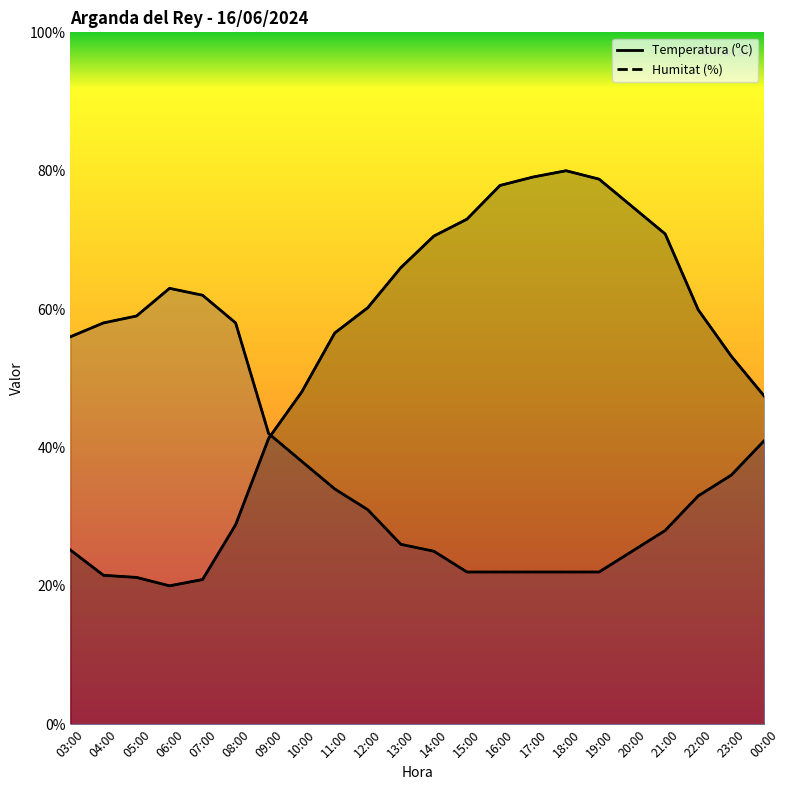

How many lines are shown in the chart?

2